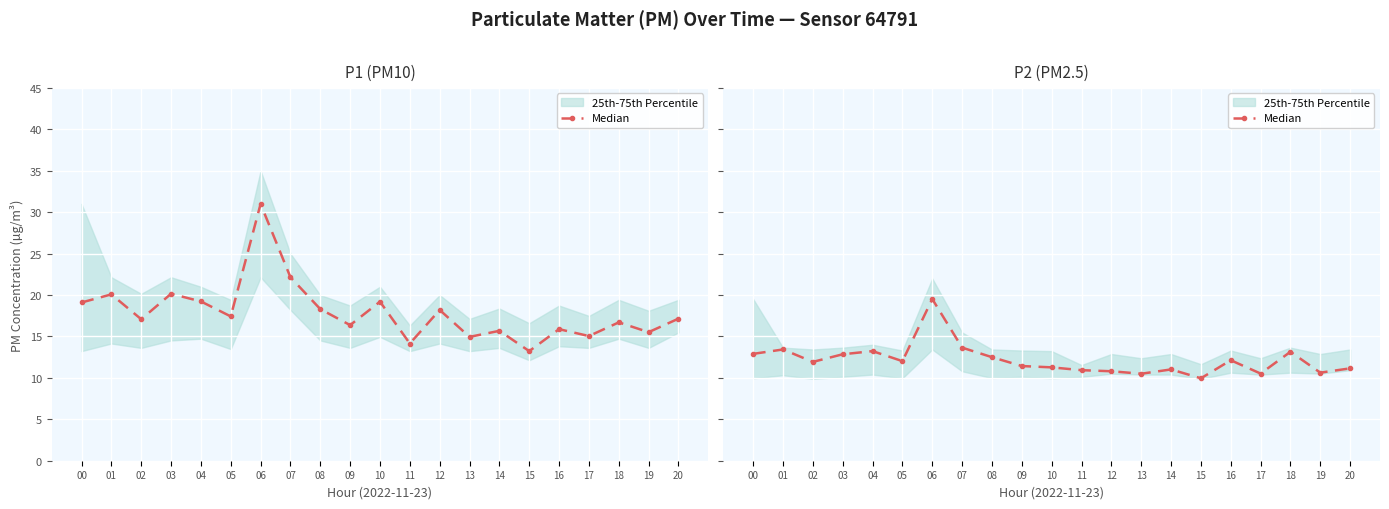

What is the value of the 3rd point from the left?

11.9